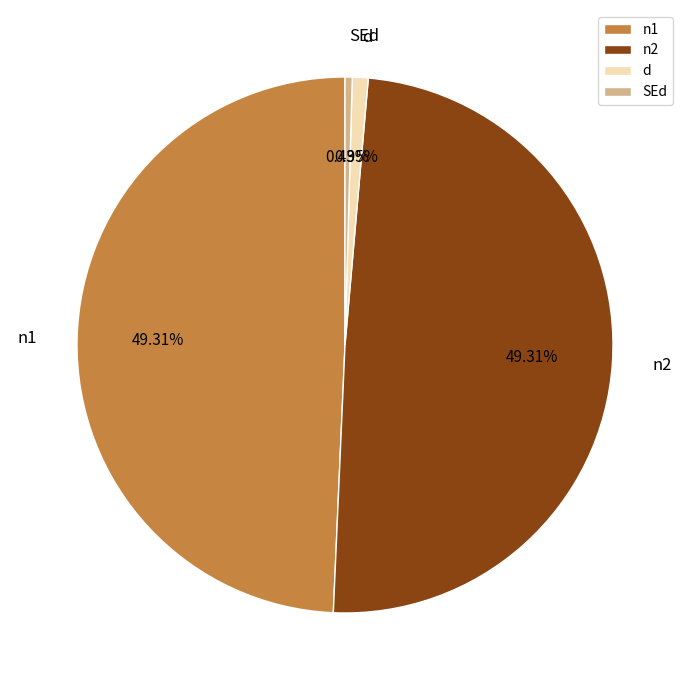

What percentage is the d slice, to the nearest percent?

1%